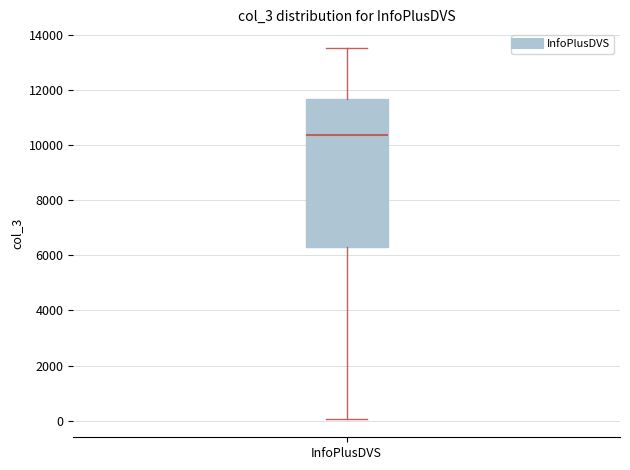

Transcribe this box plot: give where the median line is, the range the box spans, and where the two whiskers end, as read against the y-axis. The values are not printed on the chart, so give them approximately, as read against the axis.

median 10400, box 6200 to 11600, whiskers 0 to 13600